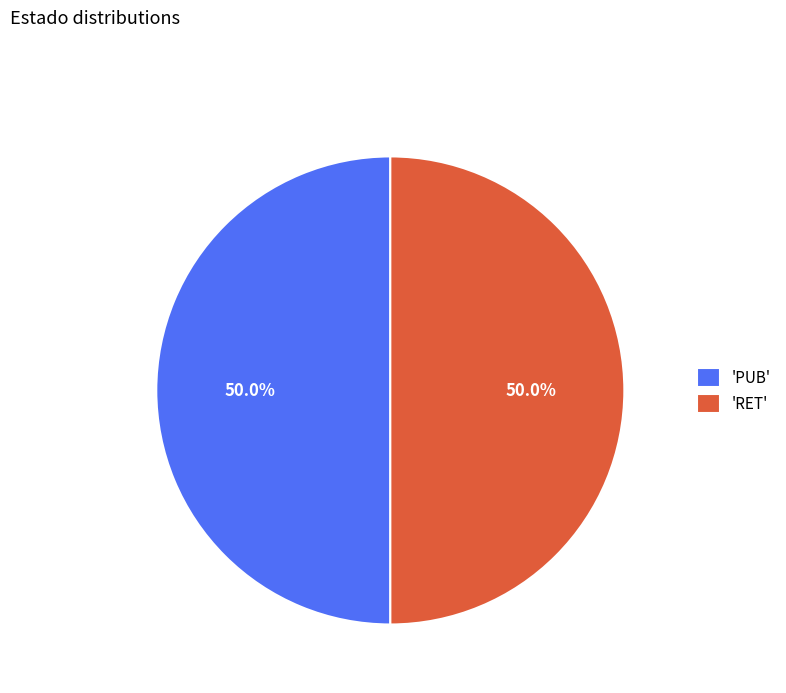

Approximately how many times larger is the value at 'RET' compared to 'PUB'?

1.0